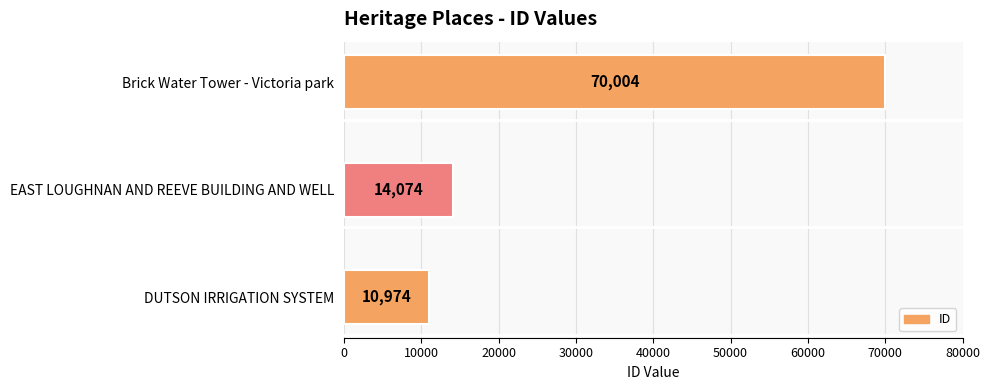

What is the sum of all values?

95052